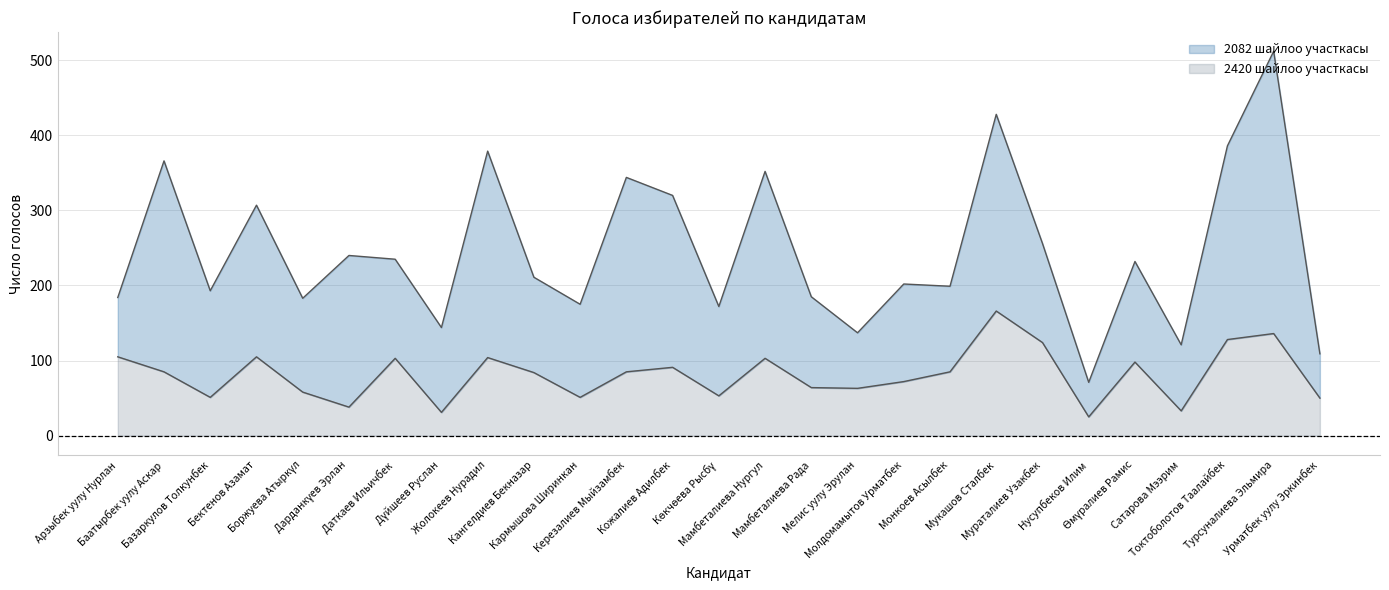

Is it true that the value at Жолокеев Нурадил is 158?

False